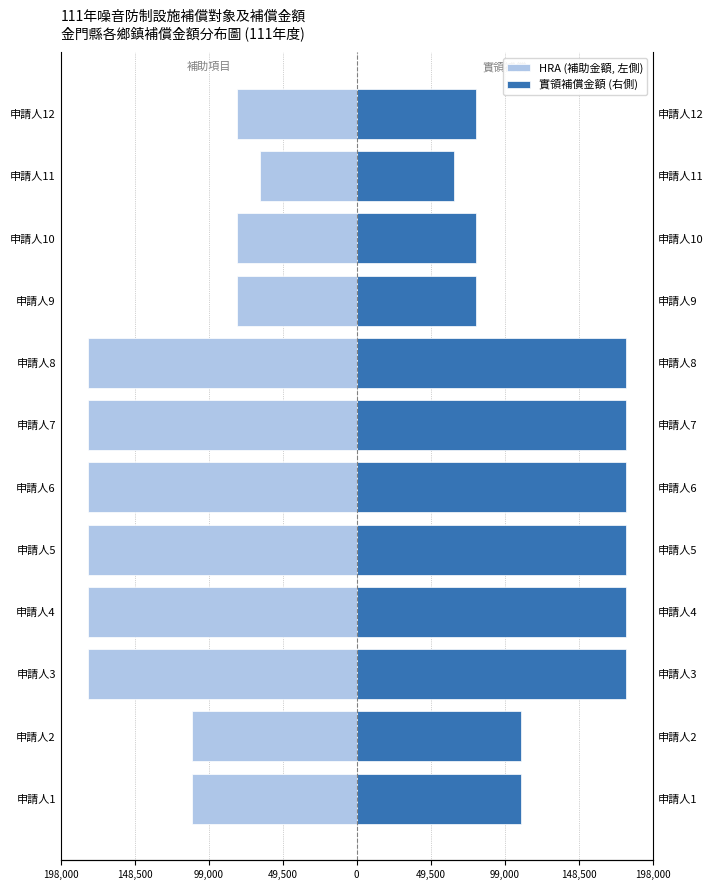

Rank the series by their maximum value, from highest to lowest.

實領補償金額 (右側), HRA (補助金額, 左側)